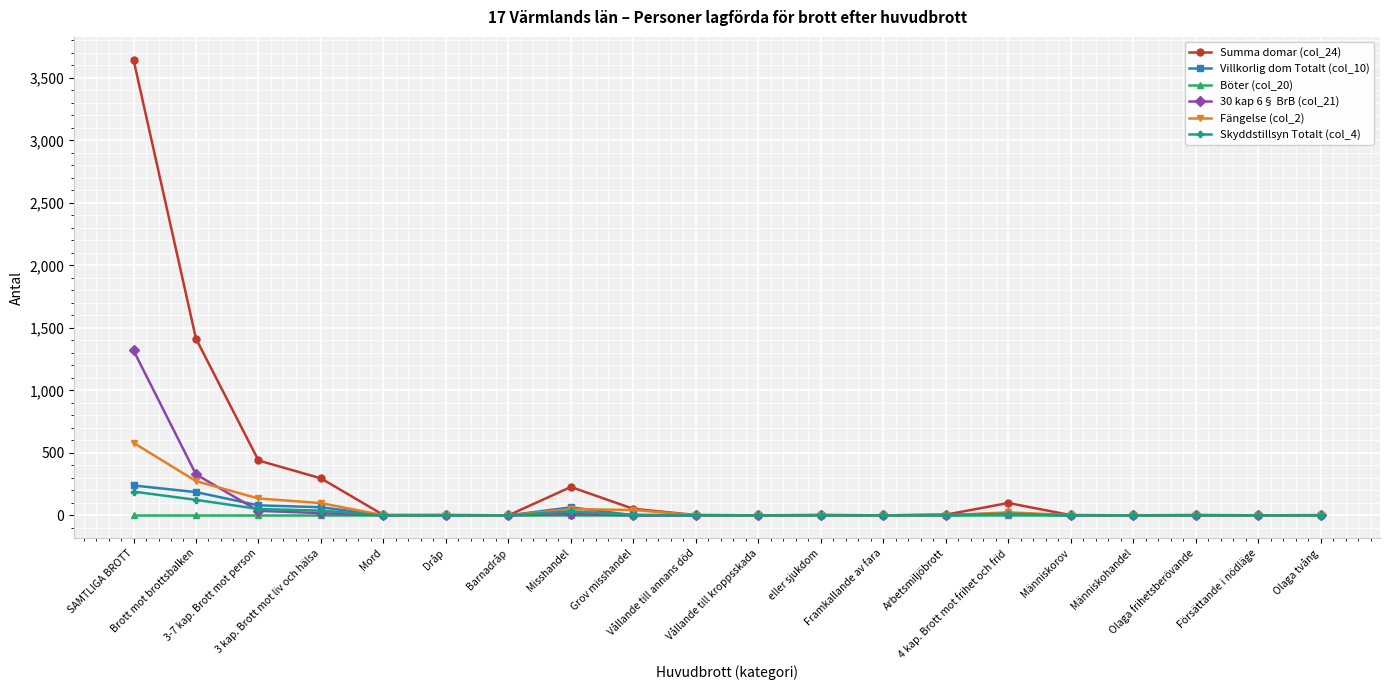

Which series has the largest total across all categories?

Summa domar (col_24)